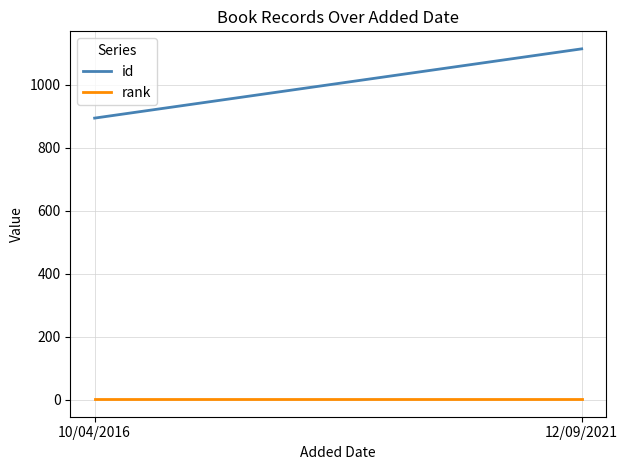

Read the rank value at 12/09/2021.

1